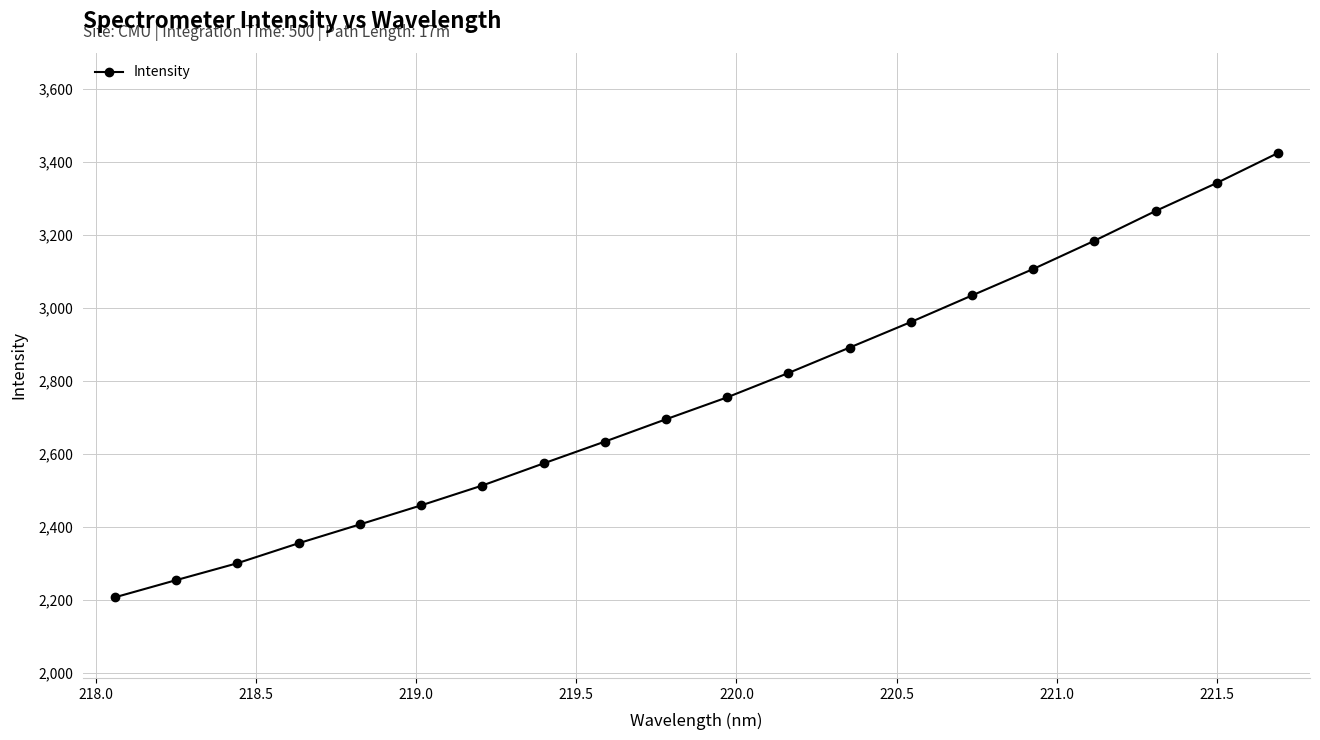

True or false: there are more than 2 points higher than both neighbors.

False